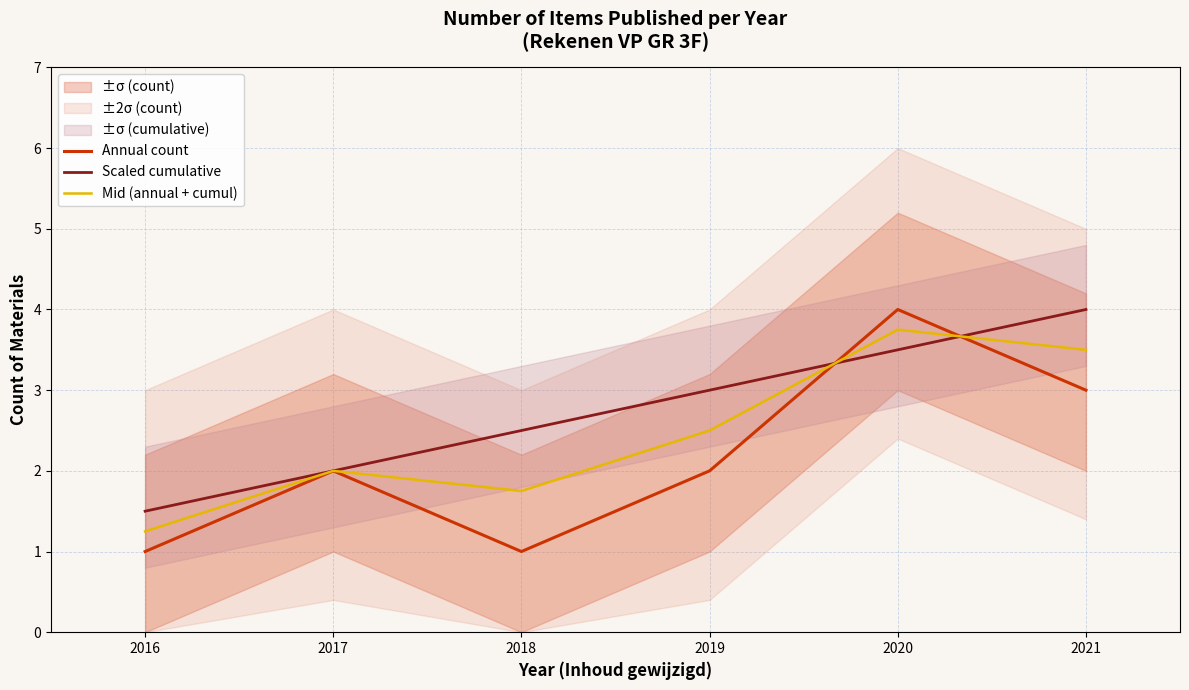

What is the sum of the Mid (annual + cumul) values at 2018 and 2020?

5.5